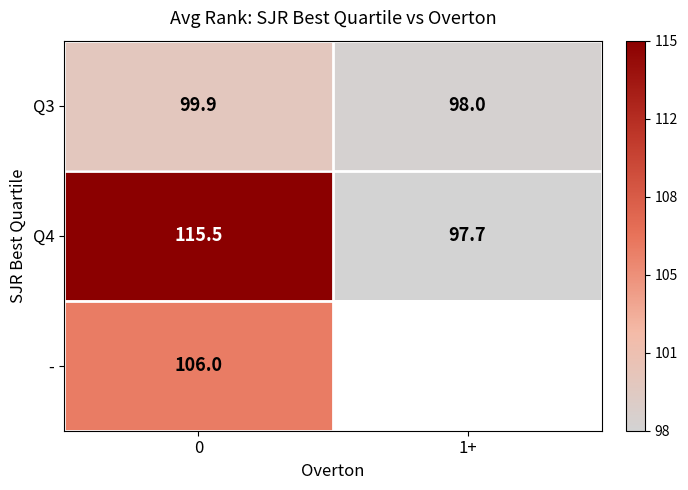

Is the value of - at 0 greater than the value of Q4 at 1+?

Yes